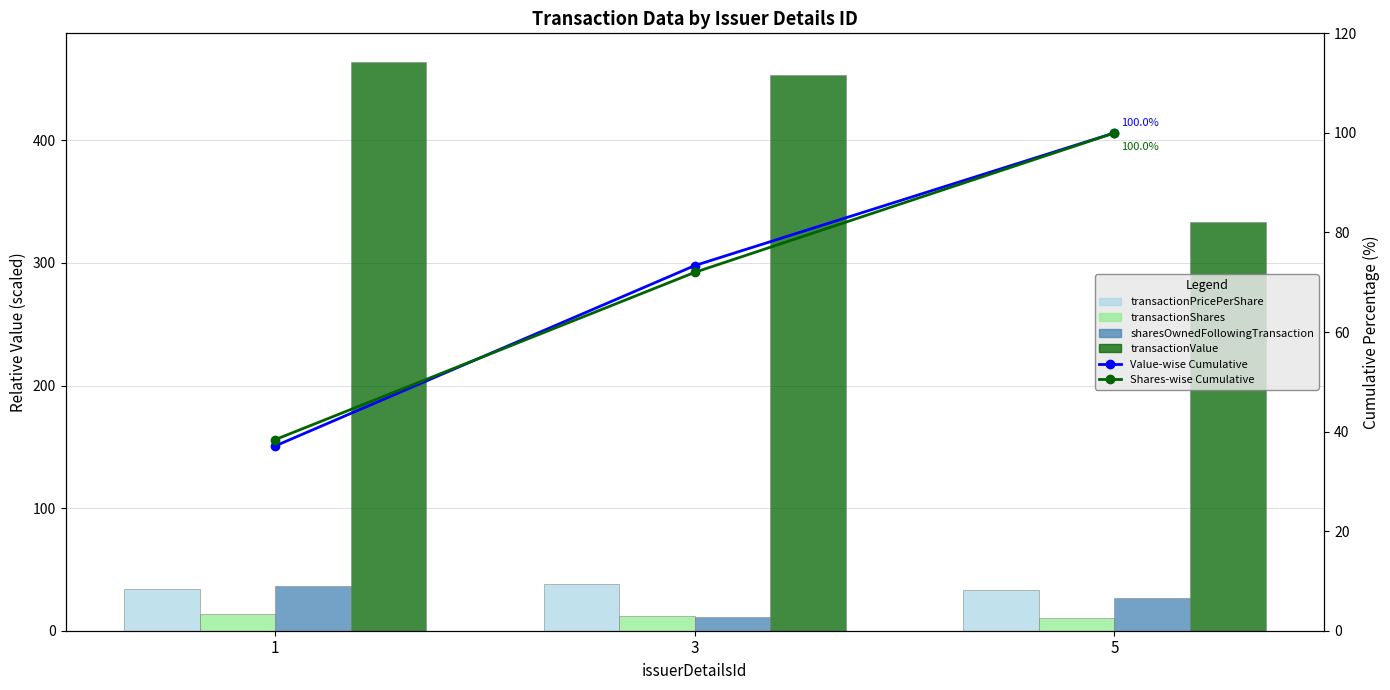

Reading left to right, what are all the values shown in this chart?

transactionPricePerShare: 1=33.8	3=37.7	5=33.3
transactionShares: 1=13.7	3=12.0	5=10.0
sharesOwnedFollowingTransaction: 1=36.5	3=10.9	5=26.5
transactionValue: 1=464.1	3=452.9	5=333.0
Value-wise Cumulative: 1=37.1	3=73.4	5=100.0
Shares-wise Cumulative: 1=38.4	3=72.0	5=100.0